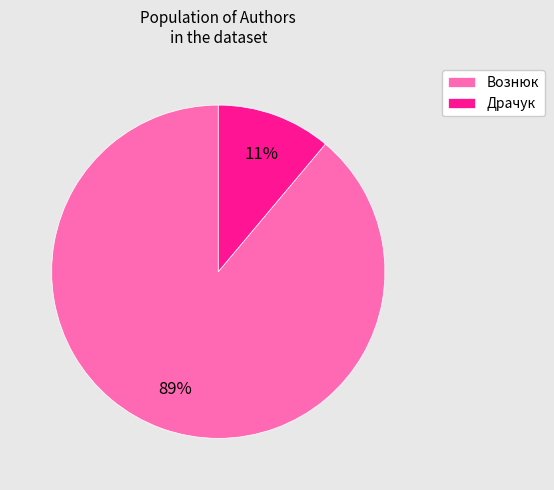

Which category has the smallest portion of the pie?

Драчук